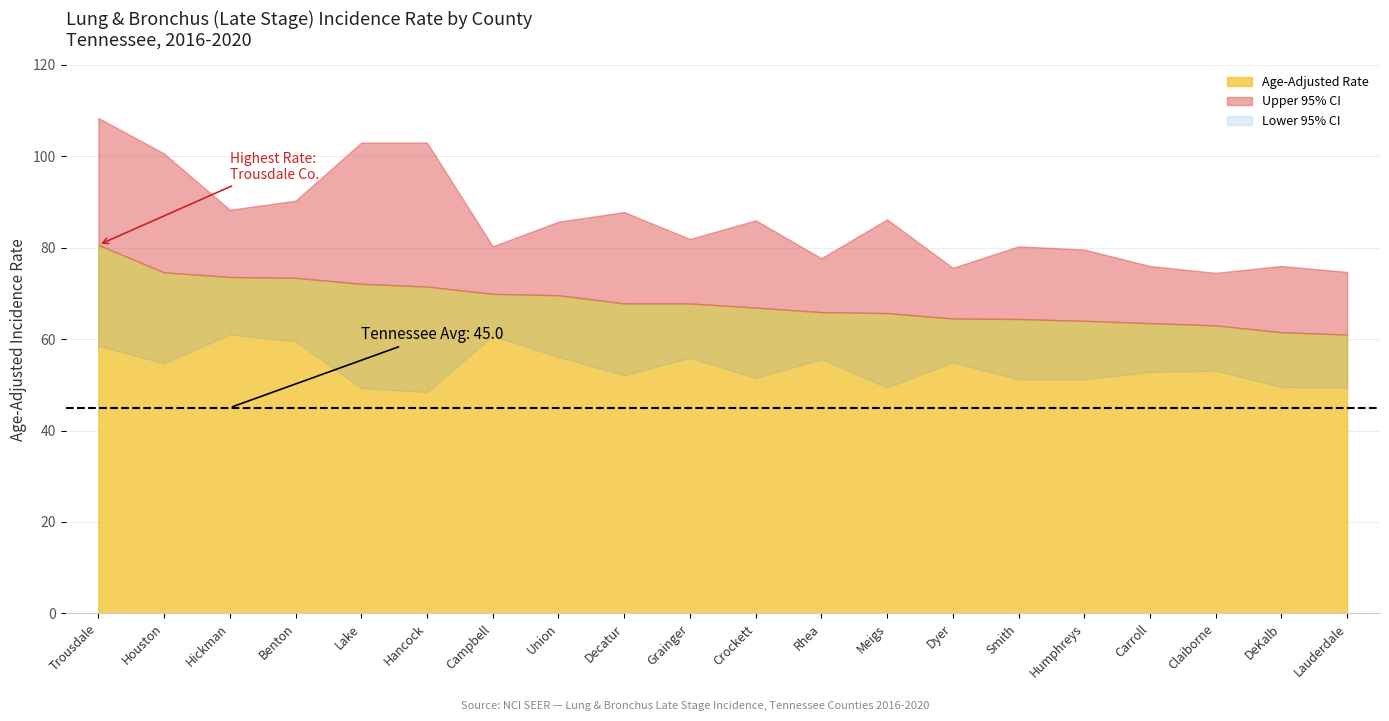

True or false: Age-Adjusted Rate and Upper 95% CI intersect in this chart.

False